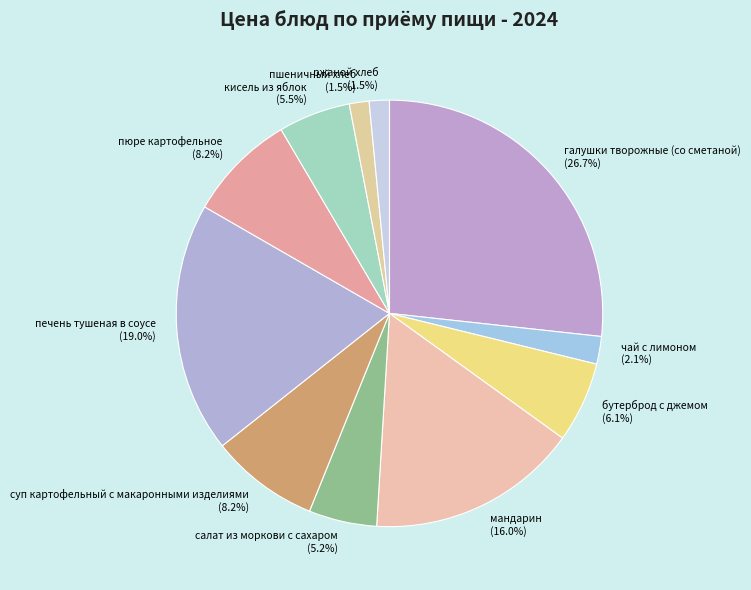

How many segments does this pie chart have?

11